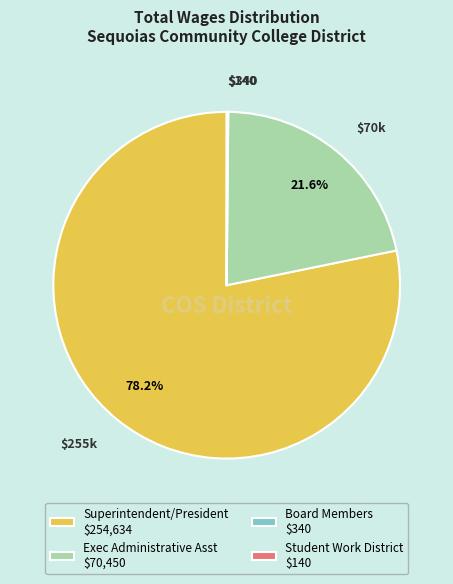

What is the largest slice in the pie chart?

Superintendent/President $254,634